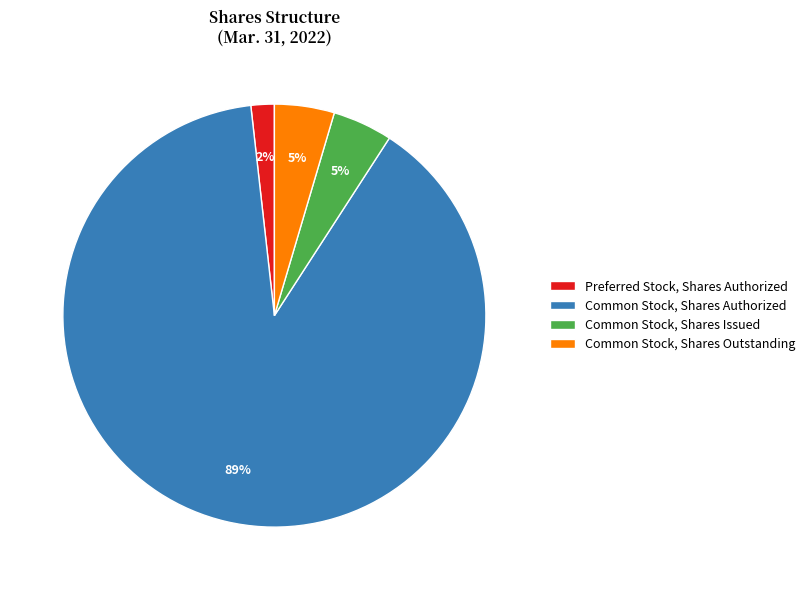

How many segments does this pie chart have?

4